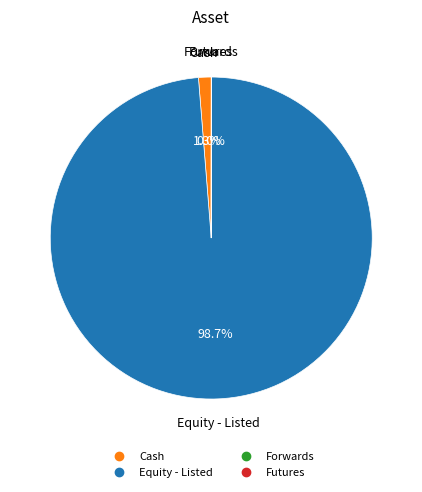

How much of the chart is everything except Cash?

98.7%